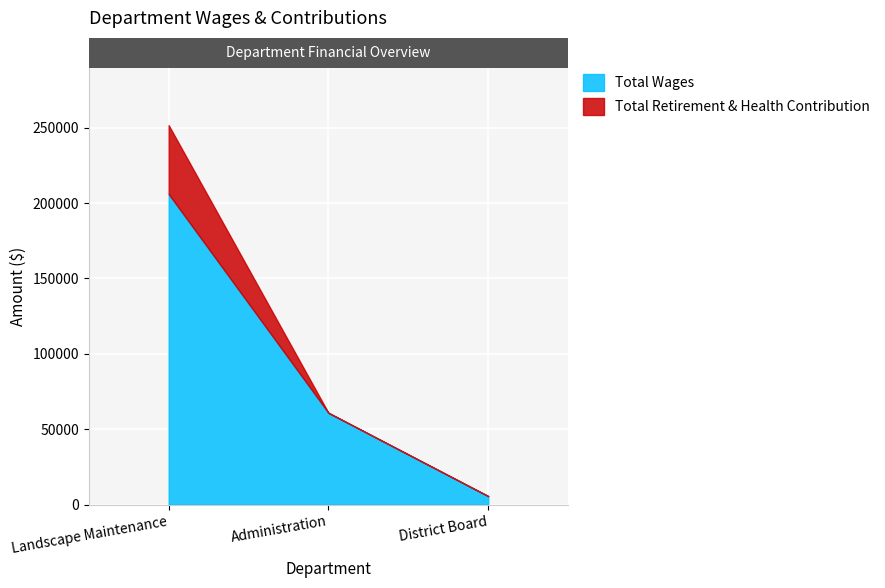

Which series has the widest spread of values?

Total Wages